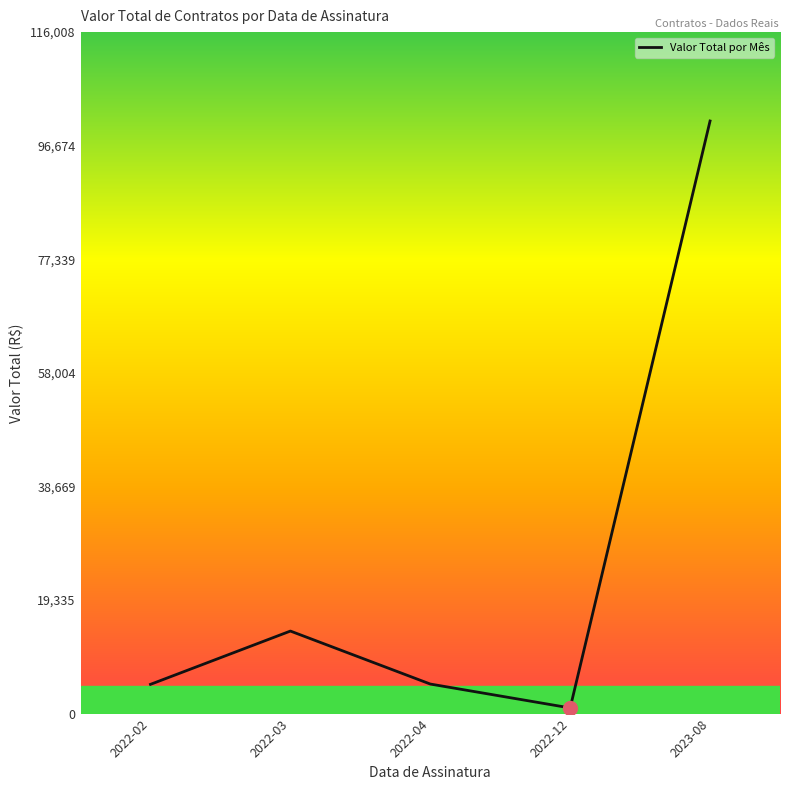

What is the difference between the values at 2022-12 and 2022-03?

13087.6